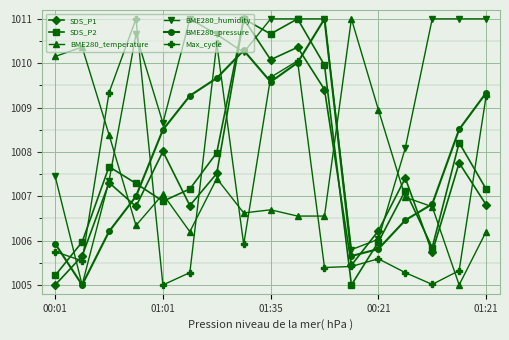

Which series has the largest total across all categories?

BME280_humidity